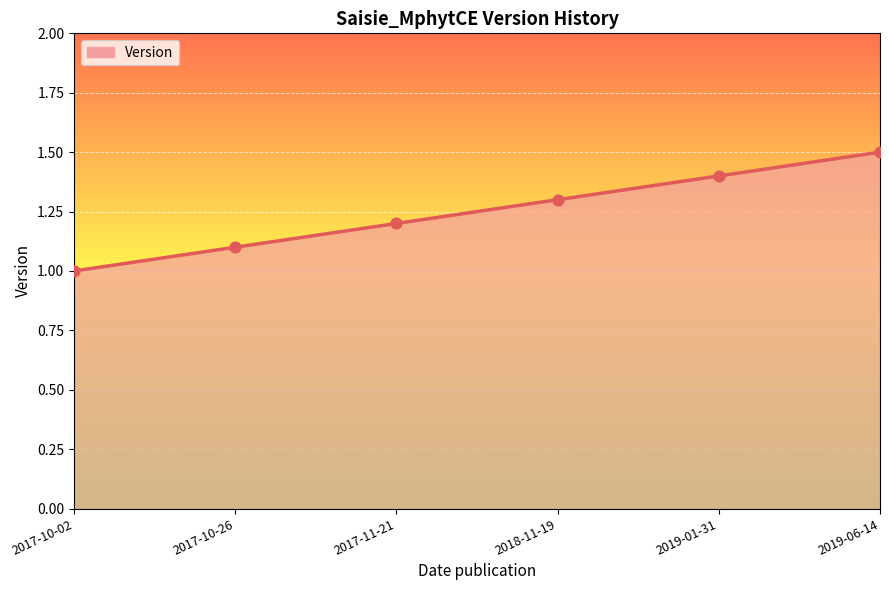

Approximately how many times larger is the value at 2017-11-21 compared to 2017-10-26?

1.1